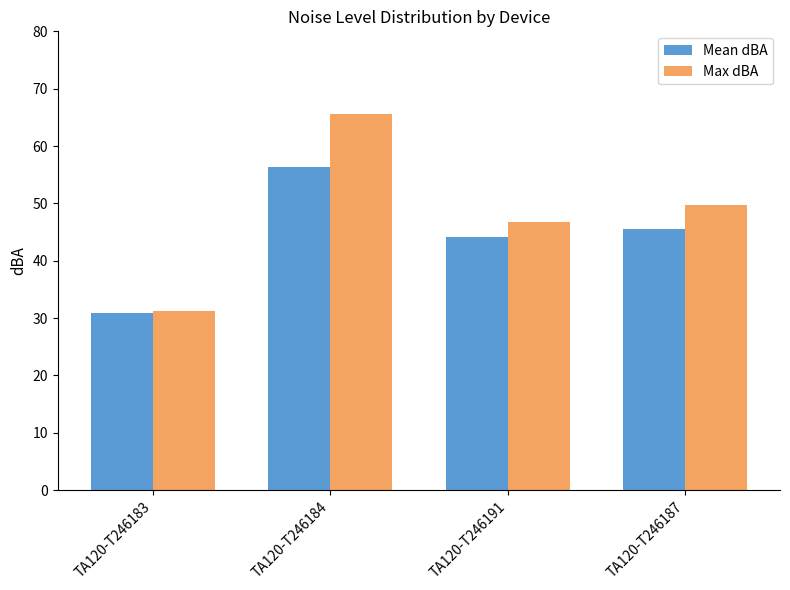

Are the bars horizontal?

No